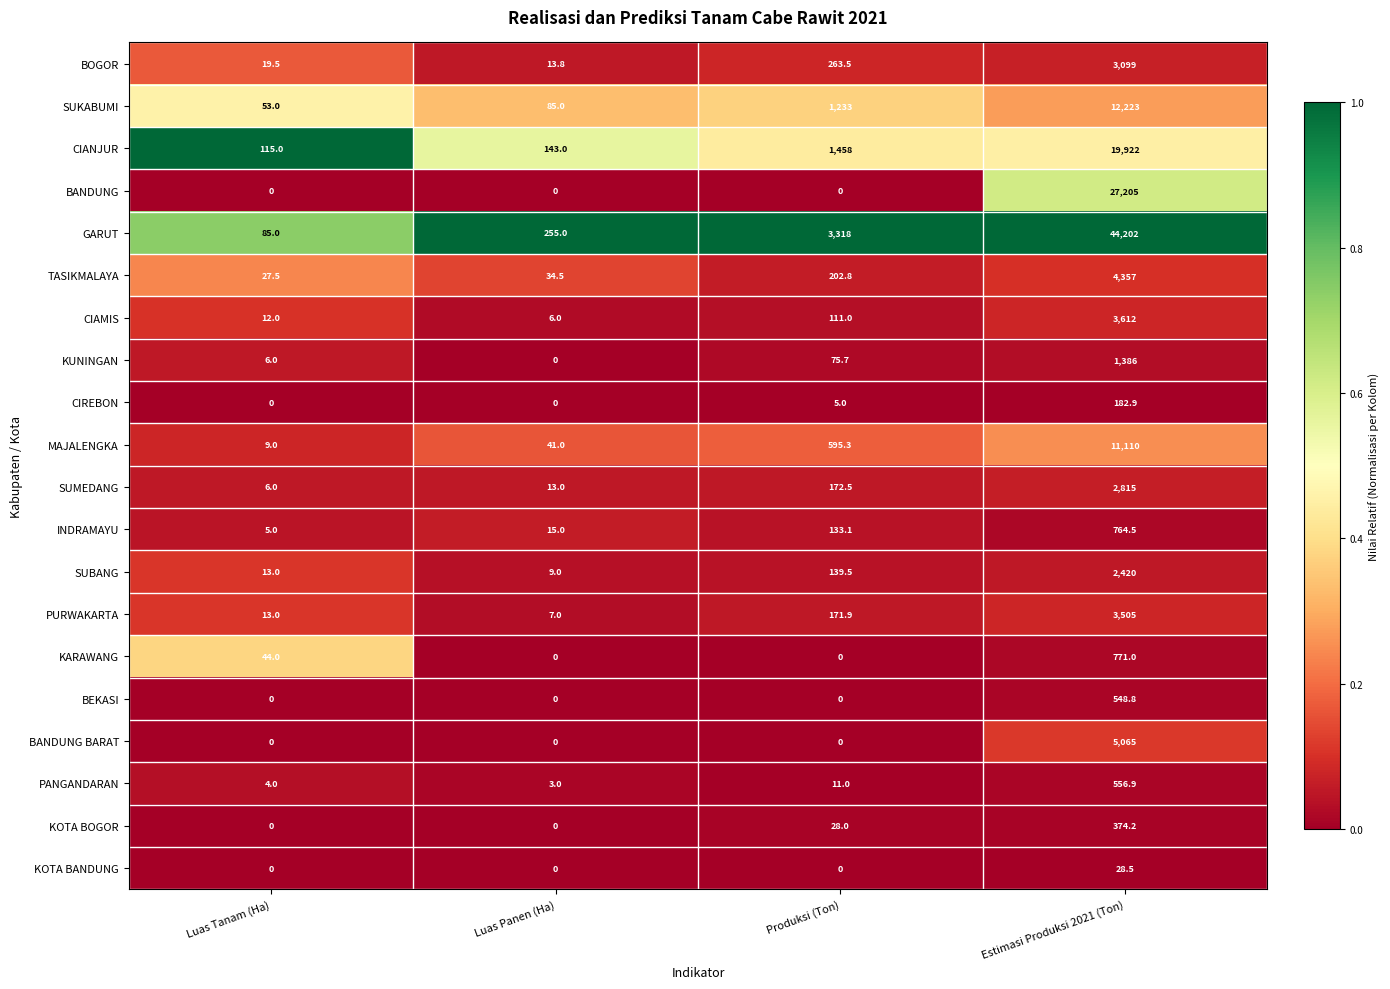

The GARUT series shows 44202.0 at Estimasi Produksi 2021 (Ton). True or false?

True